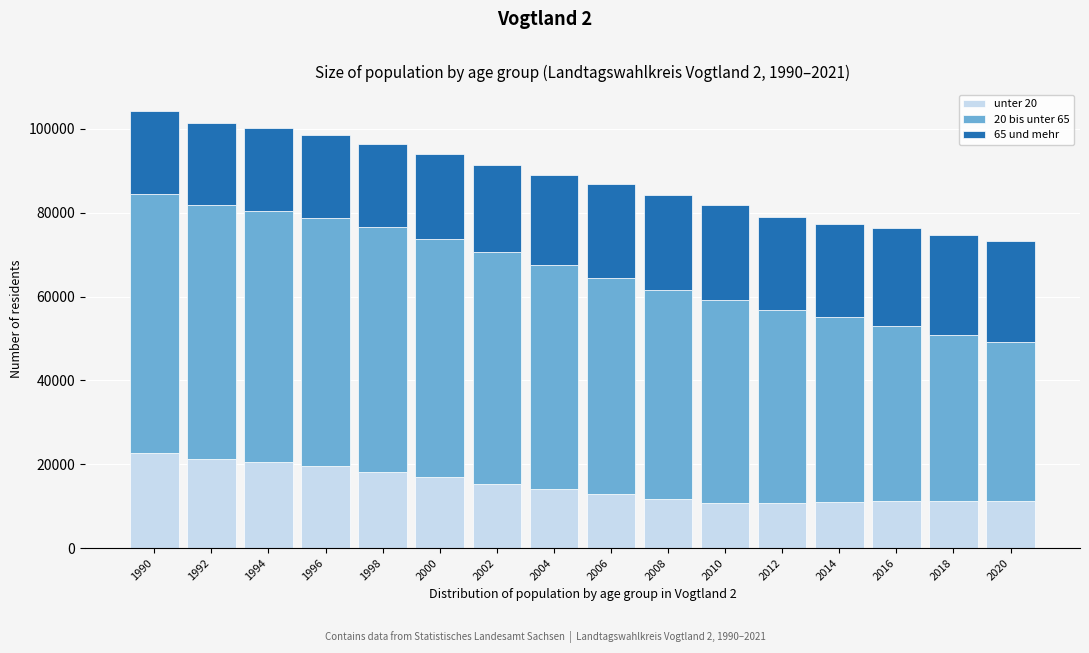

What is the minimum value for unter 20?

10750